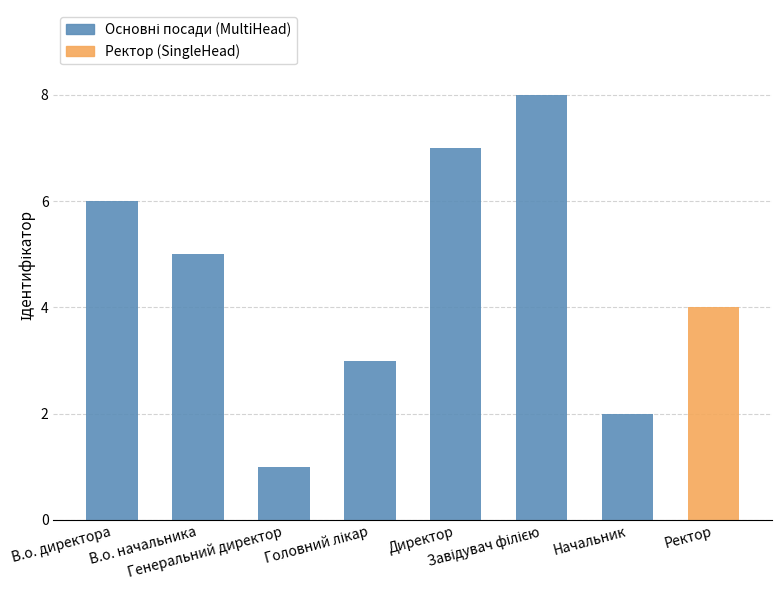

What is the value of the 7th bar from the left?

2